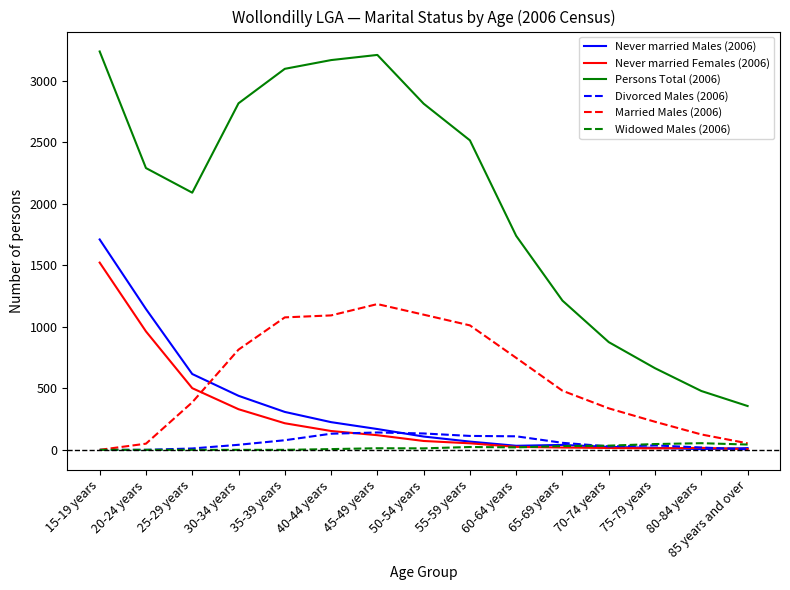

True or false: Persons Total (2006) has a value of 997 at 75-79 years.

False